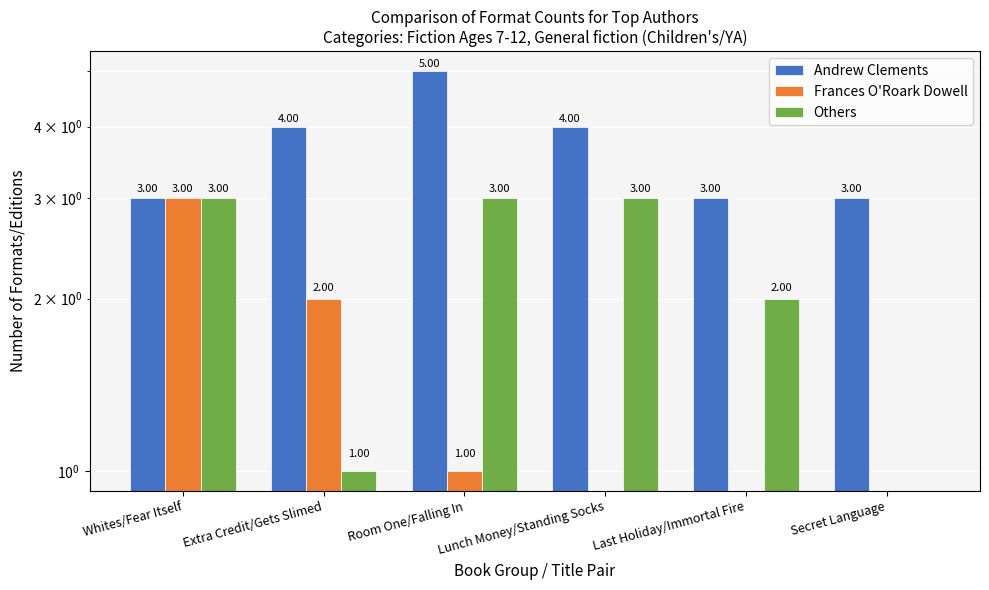

Count the number of categories in the chart.

6